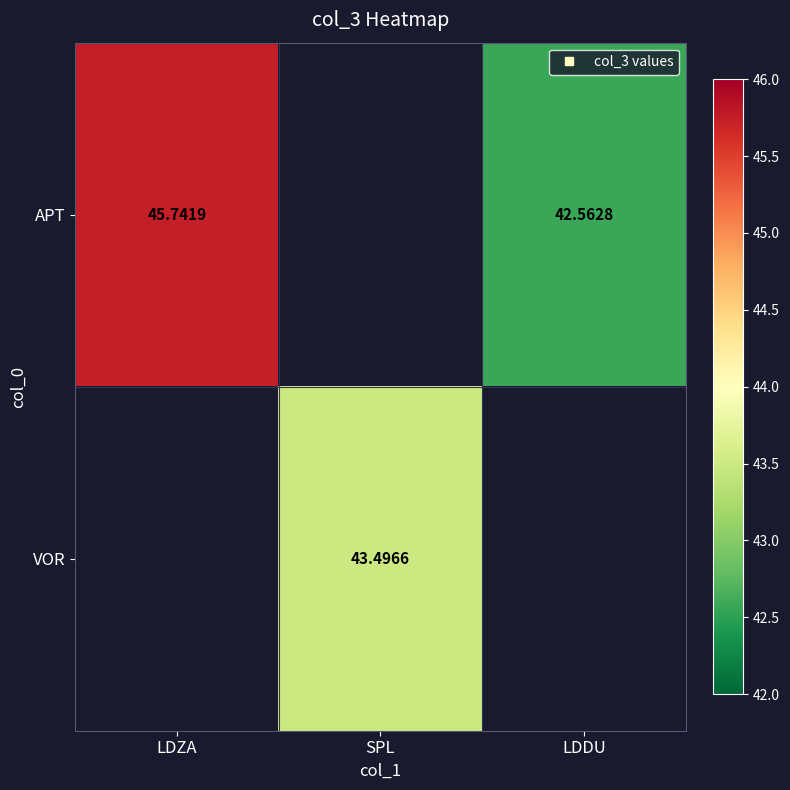

At how many categories does at least one series exceed 45?

1